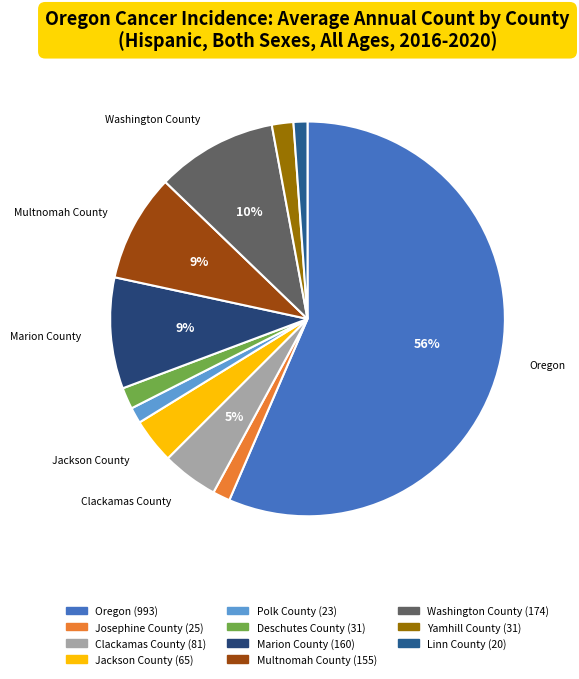

Combined, what portion of the pie is Josephine County and Deschutes County?

3.2%